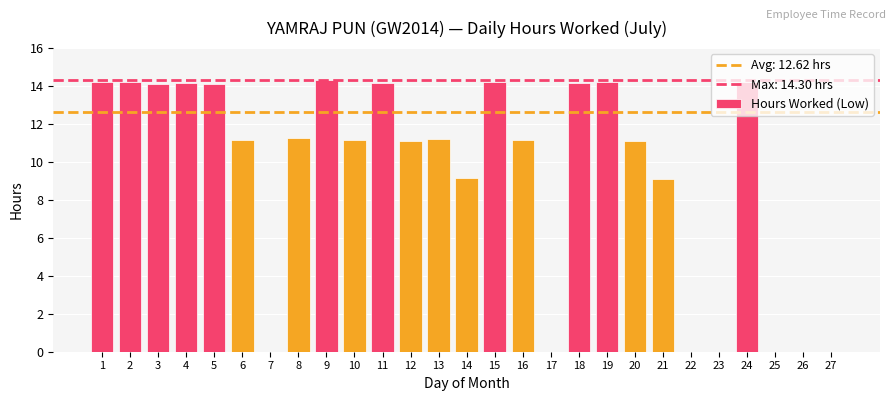

Which has a higher value, 3 or 8?

3